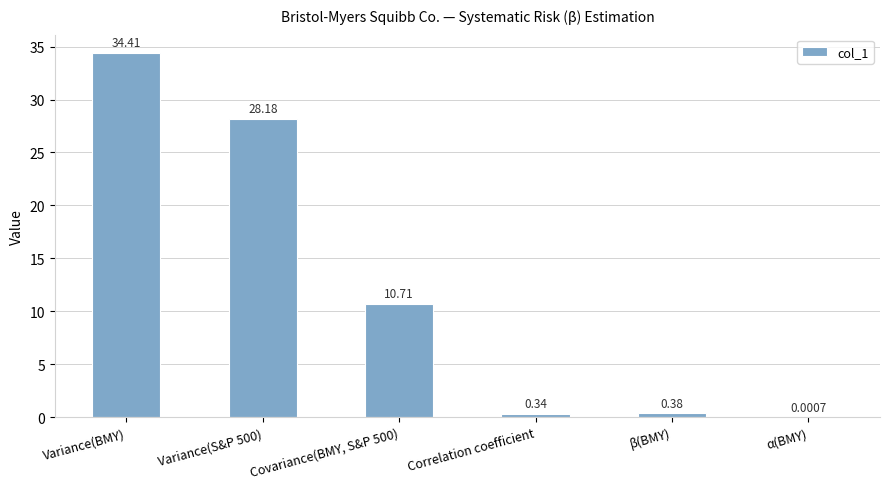

What is the sum of the values at Variance(BMY) and β(BMY)?

34.8